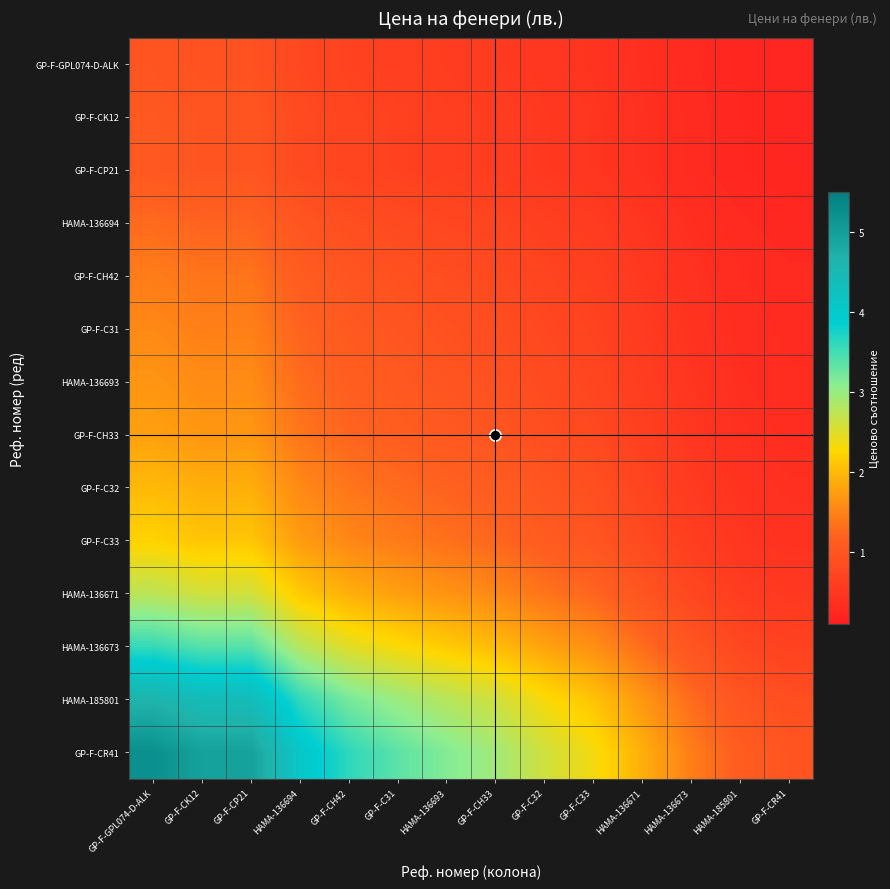

Reading right to left, what are all the values shown in this chart?

GP-F-GPL074-D-ALK: GP-F-CR41=0.2	HAMA-185801=0.2	HAMA-136673=0.3	HAMA-136671=0.4	GP-F-C33=0.5	GP-F-C32=0.5	GP-F-CH33=0.6	HAMA-136693=0.6	GP-F-C31=0.6	GP-F-CH42=0.7	HAMA-136694=0.8	GP-F-CP21=0.9	GP-F-CK12=0.9	GP-F-GPL074-D-ALK=1.0
GP-F-CK12: GP-F-CR41=0.2	HAMA-185801=0.2	HAMA-136673=0.3	HAMA-136671=0.4	GP-F-C33=0.5	GP-F-C32=0.5	GP-F-CH33=0.6	HAMA-136693=0.6	GP-F-C31=0.7	GP-F-CH42=0.7	HAMA-136694=0.8	GP-F-CP21=1.0	GP-F-CK12=1.0	GP-F-GPL074-D-ALK=1.1
GP-F-CP21: GP-F-CR41=0.2	HAMA-185801=0.2	HAMA-136673=0.3	HAMA-136671=0.4	GP-F-C33=0.5	GP-F-C32=0.5	GP-F-CH33=0.6	HAMA-136693=0.6	GP-F-C31=0.7	GP-F-CH42=0.7	HAMA-136694=0.8	GP-F-CP21=1.0	GP-F-CK12=1.0	GP-F-GPL074-D-ALK=1.1
HAMA-136694: GP-F-CR41=0.2	HAMA-185801=0.3	HAMA-136673=0.4	HAMA-136671=0.5	GP-F-C33=0.6	GP-F-C32=0.6	GP-F-CH33=0.7	HAMA-136693=0.8	GP-F-C31=0.8	GP-F-CH42=0.9	HAMA-136694=1.0	GP-F-CP21=1.2	GP-F-CK12=1.2	GP-F-GPL074-D-ALK=1.3
GP-F-CH42: GP-F-CR41=0.3	HAMA-185801=0.3	HAMA-136673=0.4	HAMA-136671=0.5	GP-F-C33=0.7	GP-F-C32=0.7	GP-F-CH33=0.8	HAMA-136693=0.9	GP-F-C31=0.9	GP-F-CH42=1.0	HAMA-136694=1.1	GP-F-CP21=1.4	GP-F-CK12=1.4	GP-F-GPL074-D-ALK=1.4
GP-F-C31: GP-F-CR41=0.3	HAMA-185801=0.3	HAMA-136673=0.4	HAMA-136671=0.6	GP-F-C33=0.7	GP-F-C32=0.8	GP-F-CH33=0.9	HAMA-136693=0.9	GP-F-C31=1.0	GP-F-CH42=1.1	HAMA-136694=1.2	GP-F-CP21=1.5	GP-F-CK12=1.5	GP-F-GPL074-D-ALK=1.6
HAMA-136693: GP-F-CR41=0.3	HAMA-185801=0.4	HAMA-136673=0.5	HAMA-136671=0.6	GP-F-C33=0.7	GP-F-C32=0.8	GP-F-CH33=0.9	HAMA-136693=1.0	GP-F-C31=1.1	GP-F-CH42=1.2	HAMA-136694=1.3	GP-F-CP21=1.6	GP-F-CK12=1.6	GP-F-GPL074-D-ALK=1.7
GP-F-CH33: GP-F-CR41=0.3	HAMA-185801=0.4	HAMA-136673=0.5	HAMA-136671=0.6	GP-F-C33=0.8	GP-F-C32=0.9	GP-F-CH33=1.0	HAMA-136693=1.1	GP-F-C31=1.1	GP-F-CH42=1.2	HAMA-136694=1.4	GP-F-CP21=1.7	GP-F-CK12=1.7	GP-F-GPL074-D-ALK=1.8
GP-F-C32: GP-F-CR41=0.4	HAMA-185801=0.4	HAMA-136673=0.6	HAMA-136671=0.7	GP-F-C33=0.9	GP-F-C32=1.0	GP-F-CH33=1.1	HAMA-136693=1.2	GP-F-C31=1.3	GP-F-CH42=1.4	HAMA-136694=1.6	GP-F-CP21=1.9	GP-F-CK12=1.9	GP-F-GPL074-D-ALK=2.0
GP-F-C33: GP-F-CR41=0.4	HAMA-185801=0.5	HAMA-136673=0.6	HAMA-136671=0.8	GP-F-C33=1.0	GP-F-C32=1.1	GP-F-CH33=1.2	HAMA-136693=1.3	GP-F-C31=1.4	GP-F-CH42=1.5	HAMA-136694=1.7	GP-F-CP21=2.1	GP-F-CK12=2.1	GP-F-GPL074-D-ALK=2.2
HAMA-136671: GP-F-CR41=0.5	HAMA-185801=0.6	HAMA-136673=0.8	HAMA-136671=1.0	GP-F-C33=1.2	GP-F-C32=1.4	GP-F-CH33=1.5	HAMA-136693=1.7	GP-F-C31=1.8	GP-F-CH42=1.9	HAMA-136694=2.1	GP-F-CP21=2.6	GP-F-CK12=2.6	GP-F-GPL074-D-ALK=2.7
HAMA-136673: GP-F-CR41=0.7	HAMA-185801=0.8	HAMA-136673=1.0	HAMA-136671=1.3	GP-F-C33=1.6	GP-F-C32=1.8	GP-F-CH33=2.0	HAMA-136693=2.2	GP-F-C31=2.3	GP-F-CH42=2.5	HAMA-136694=2.8	GP-F-CP21=3.4	GP-F-CK12=3.4	GP-F-GPL074-D-ALK=3.6
HAMA-185801: GP-F-CR41=0.9	HAMA-185801=1.0	HAMA-136673=1.3	HAMA-136671=1.7	GP-F-C33=2.1	GP-F-C32=2.3	GP-F-CH33=2.6	HAMA-136693=2.8	GP-F-C31=3.0	GP-F-CH42=3.2	HAMA-136694=3.6	GP-F-CP21=4.4	GP-F-CK12=4.4	GP-F-GPL074-D-ALK=4.6
GP-F-CR41: GP-F-CR41=1.0	HAMA-185801=1.1	HAMA-136673=1.5	HAMA-136671=1.9	GP-F-C33=2.4	GP-F-C32=2.6	GP-F-CH33=2.9	HAMA-136693=3.1	GP-F-C31=3.4	GP-F-CH42=3.6	HAMA-136694=4.1	GP-F-CP21=4.9	GP-F-CK12=4.9	GP-F-GPL074-D-ALK=5.2